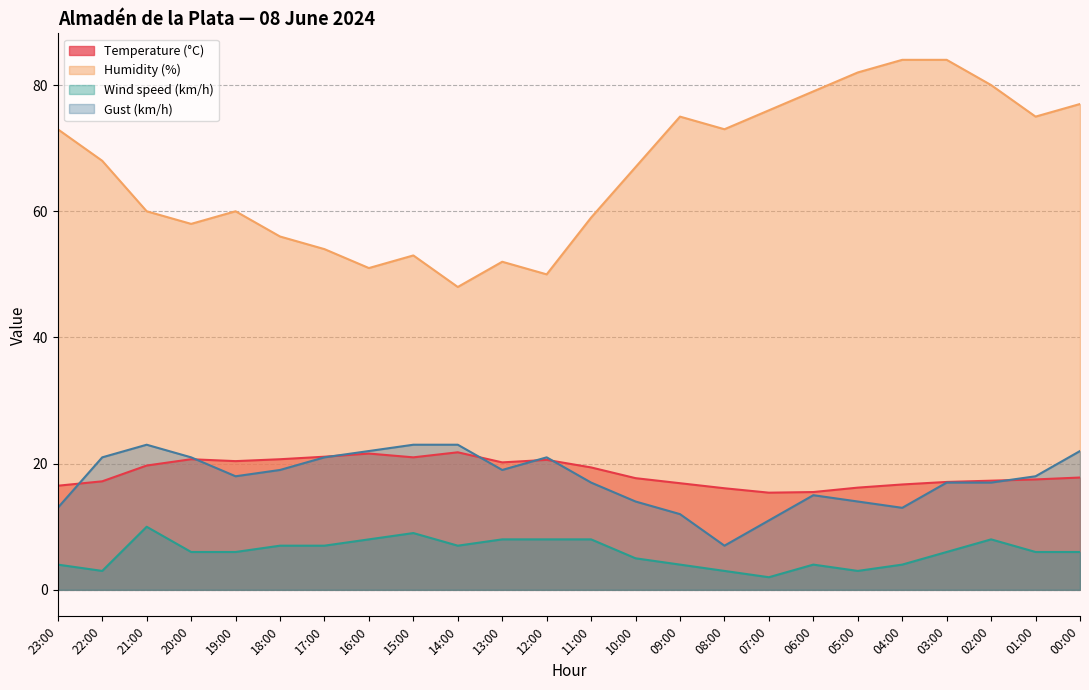

What is the difference between the Humidity (%) values at 08:00 and 18:00?

17.0